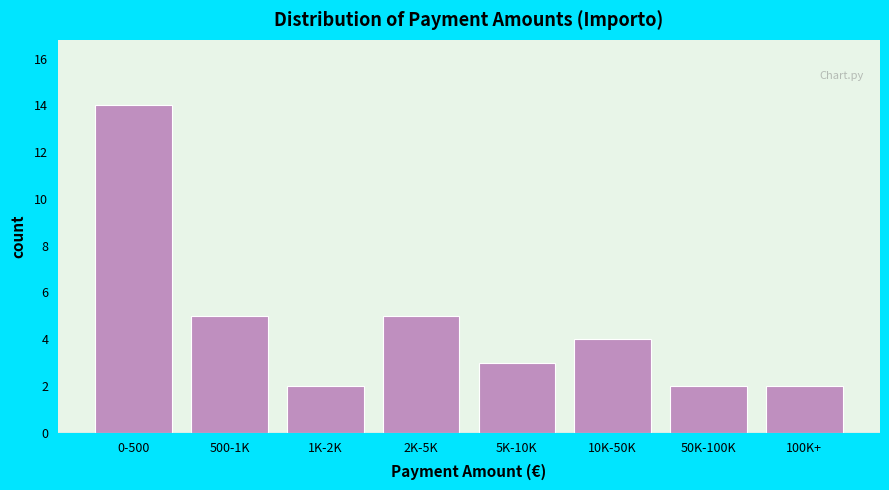

Reading left to right, list all the values displayed in this chart.

14	5	2	5	3	4	2	2